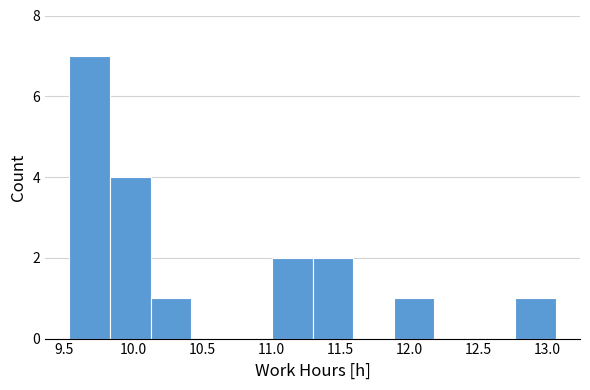

What is the height of the bar covering 11.30 to 11.60 on the x-axis? Neither the bar edges nor the heights are printed on the chart, so give them approximately, as read against the axes.

2